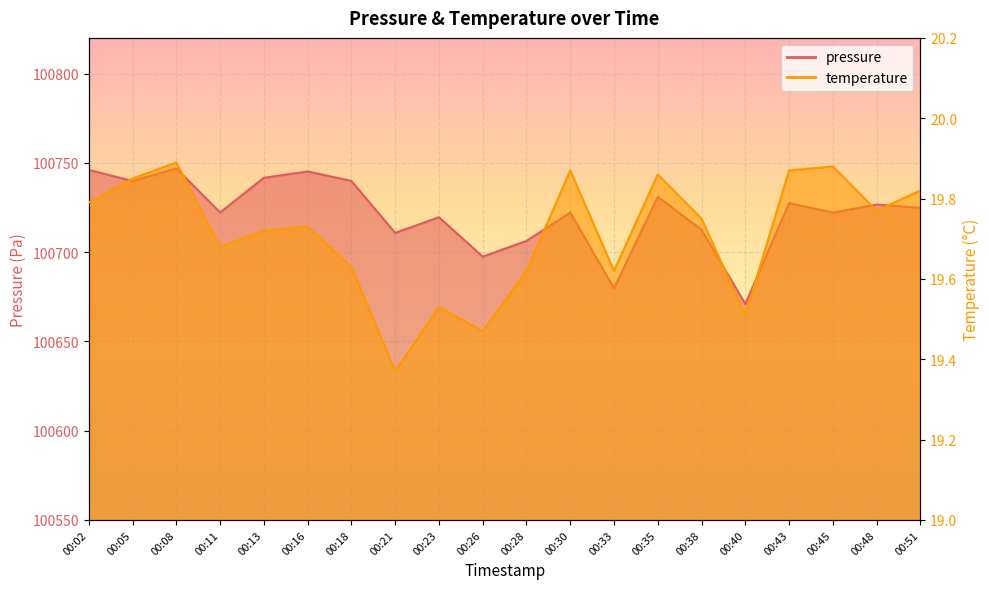

Read the pressure value at 00:13.

100741.6